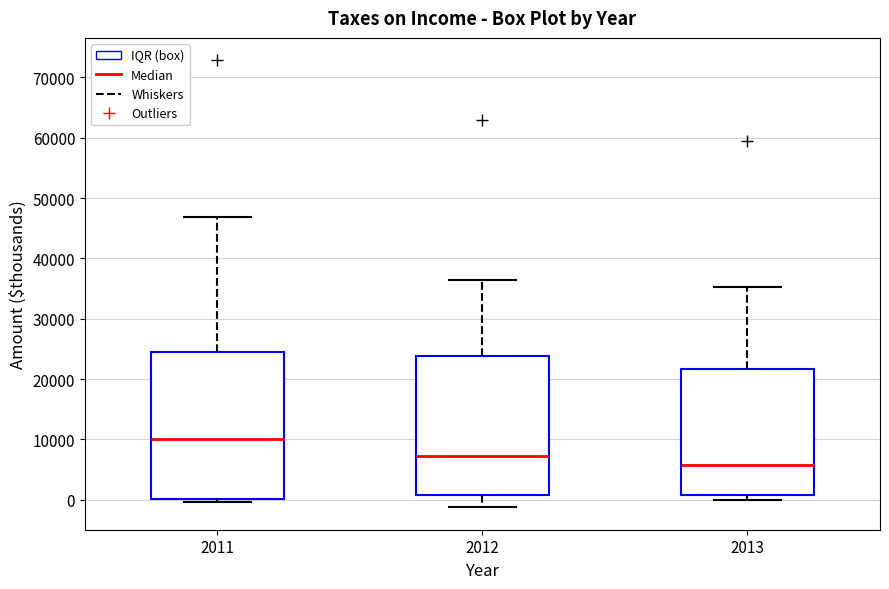

Which box is the tallest, from its lower edge to its upper edge?

2011